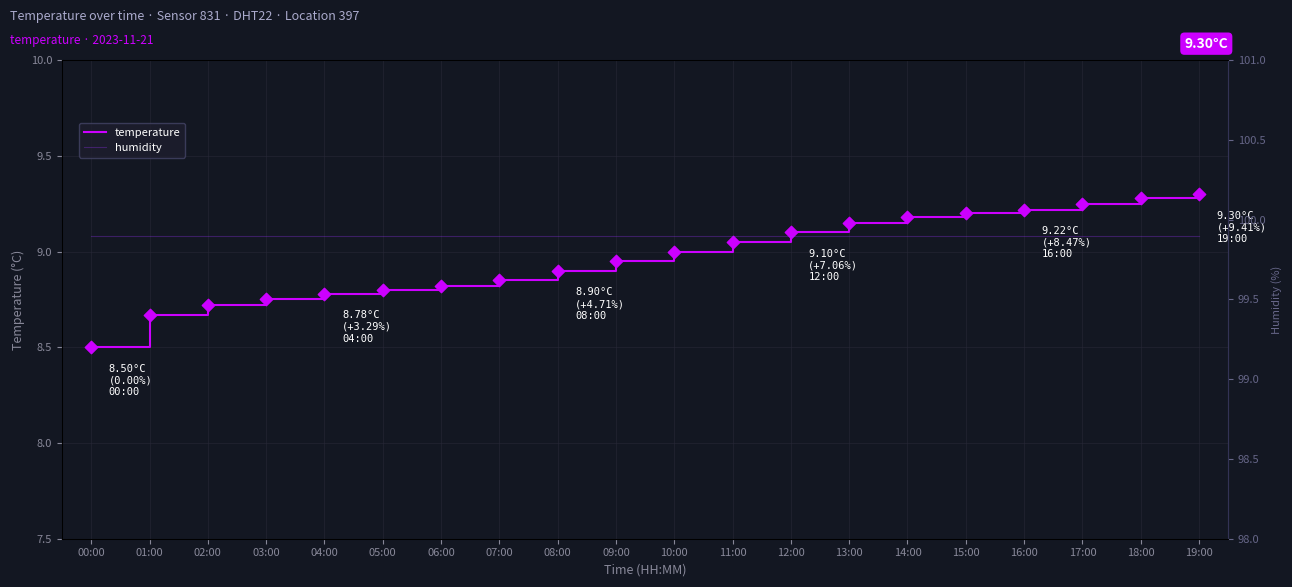

Which series contains the lowest Y value?

temperature